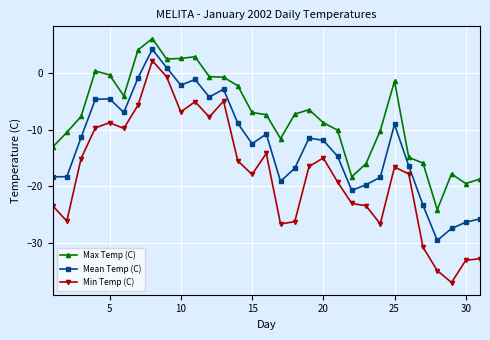

Which series has the largest total across all categories?

Max Temp (C)